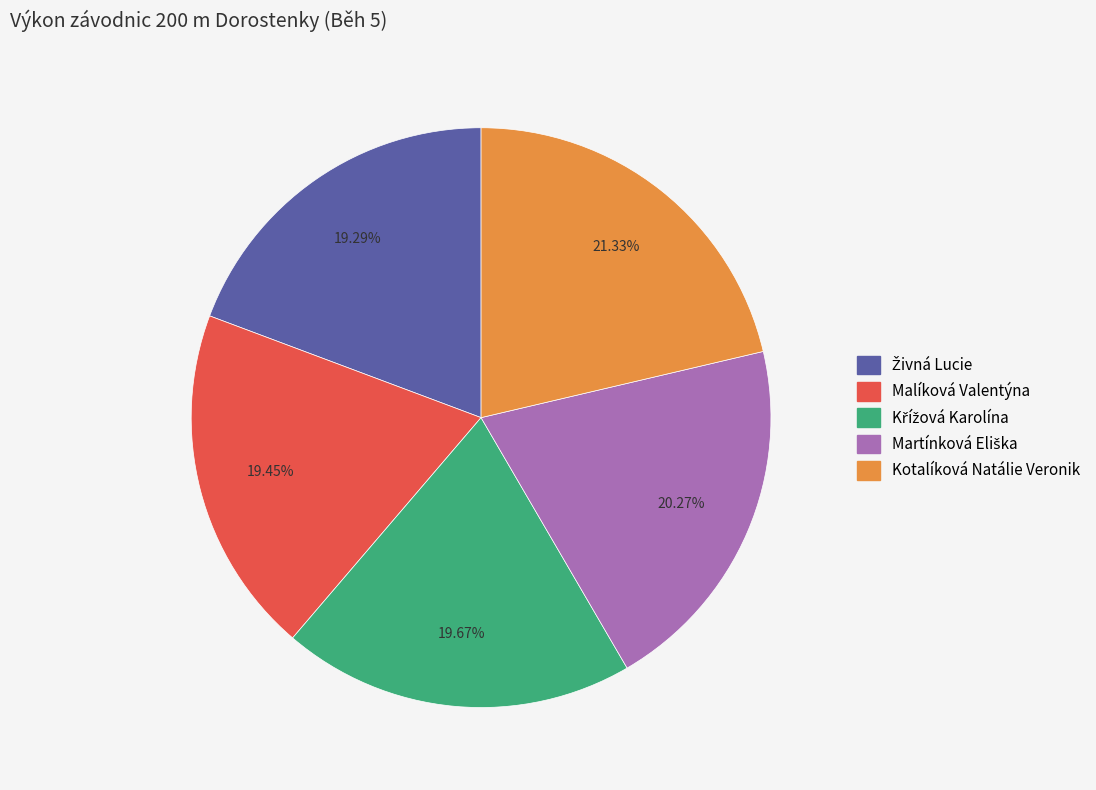

Does Malíková Valentýna represent more than half of the total?

No